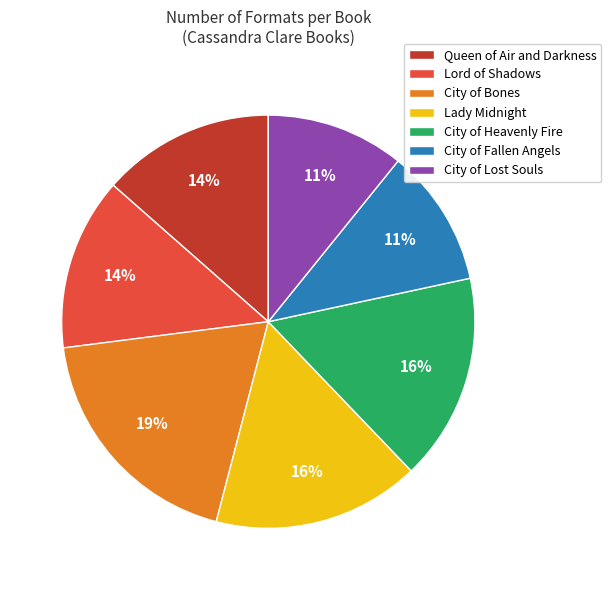

Does City of Fallen Angels represent more than half of the total?

No